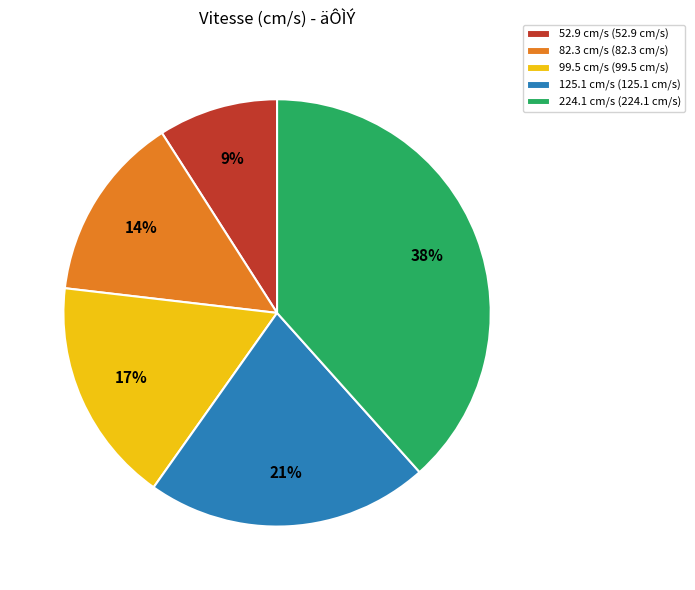

Rank the categories by value from lowest to highest.

52.9 cm/s, 82.3 cm/s, 99.5 cm/s, 125.1 cm/s, 224.1 cm/s